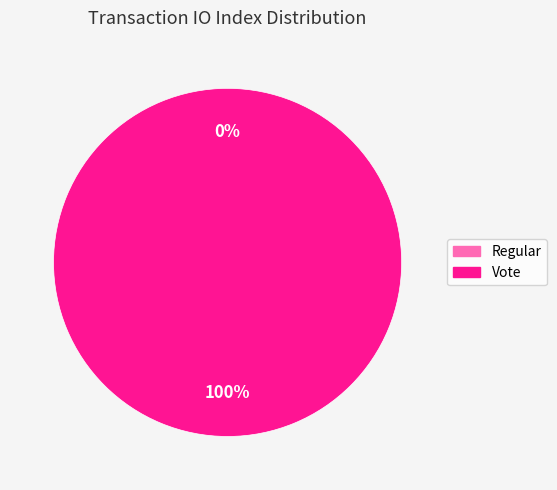

What is the change in value from Regular to Vote?

+2